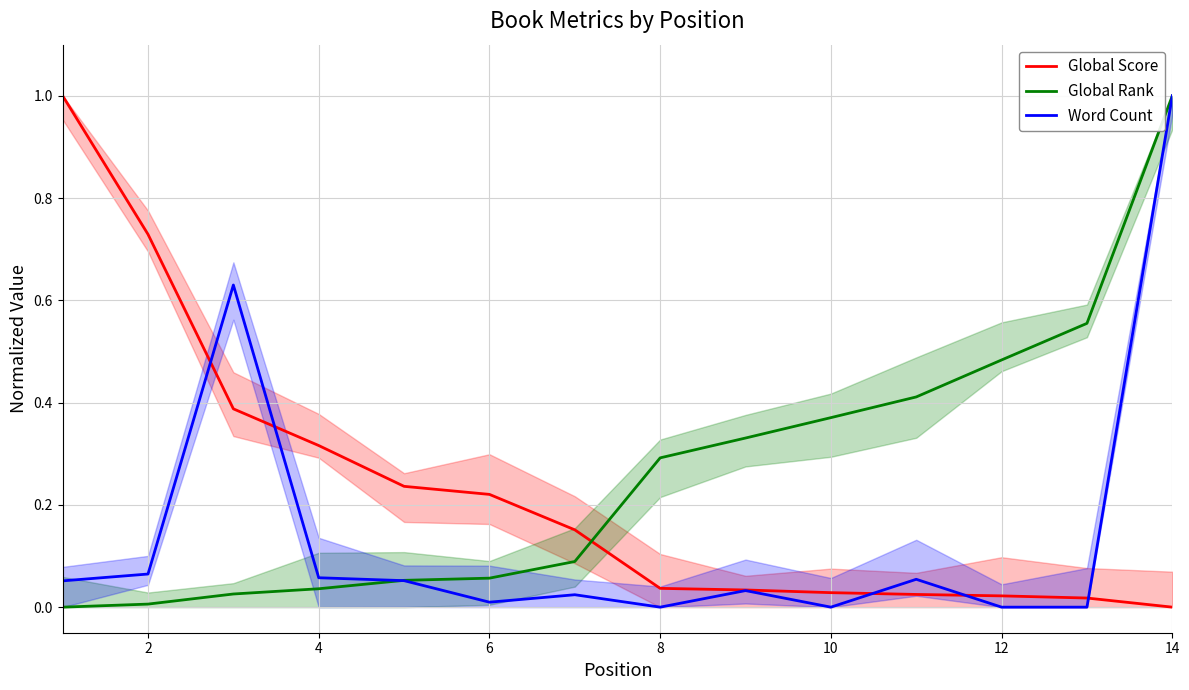

True or false: Global Score has more than 0 points higher than both neighbors.

False